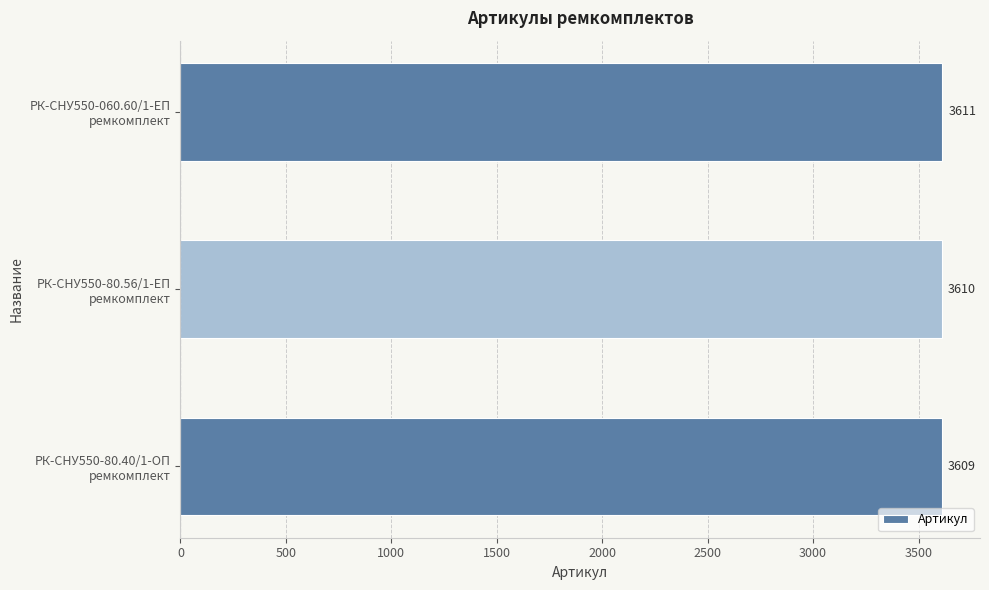

What is the sum of all values?

10830